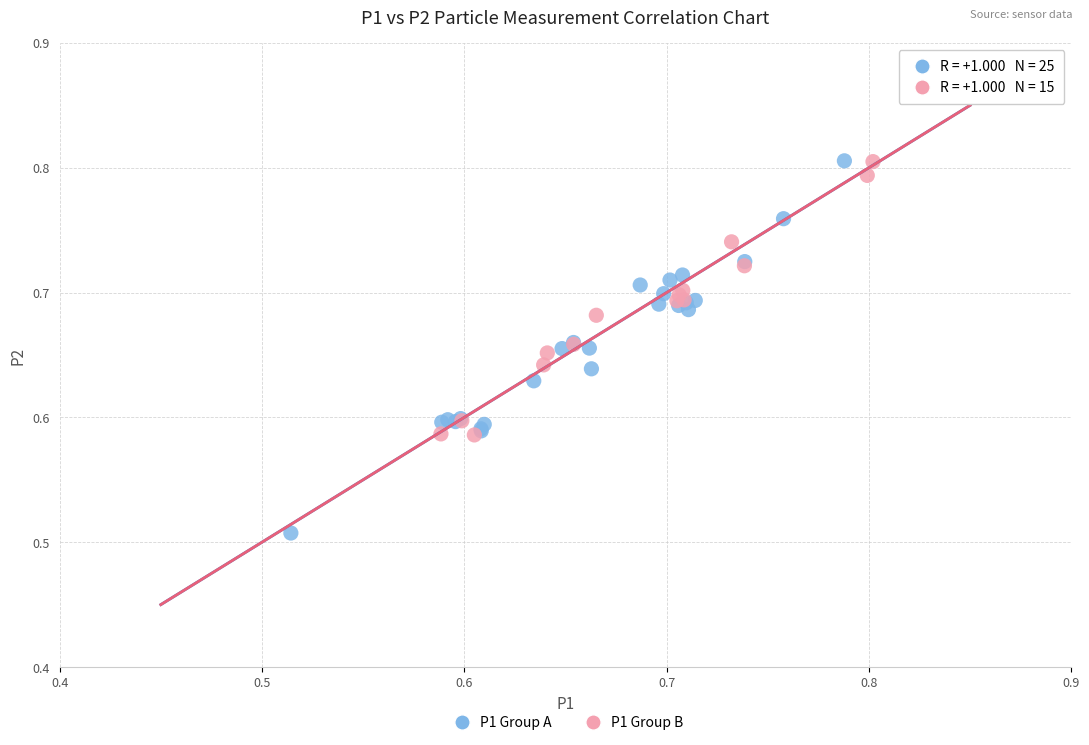

Which series reaches the minimum Y coordinate?

P1 Group A